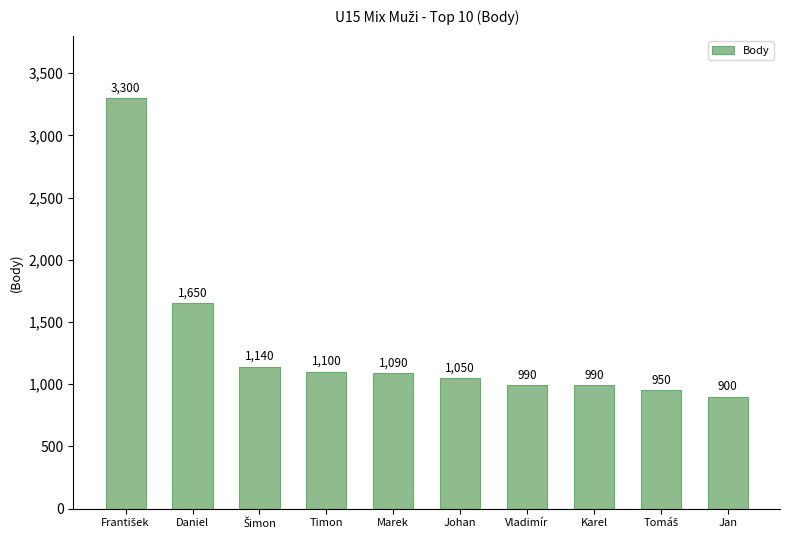

What is the maximum value shown in the chart?

3300